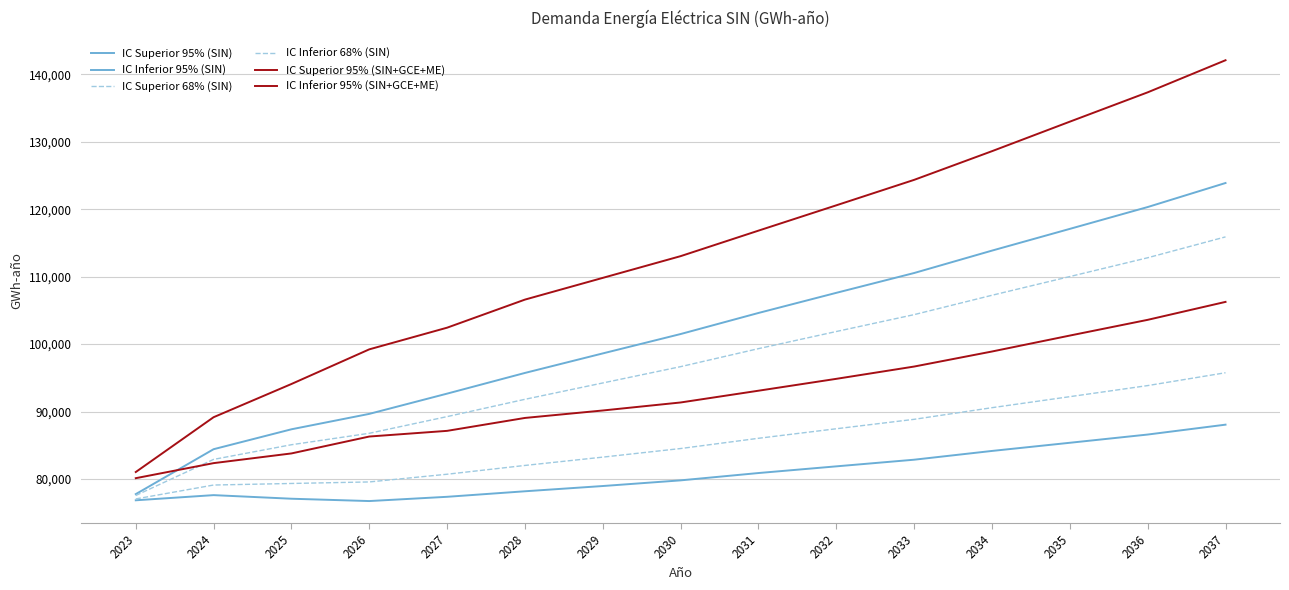

How many values in the IC Inferior 95% (SIN) series are below 79790?

7